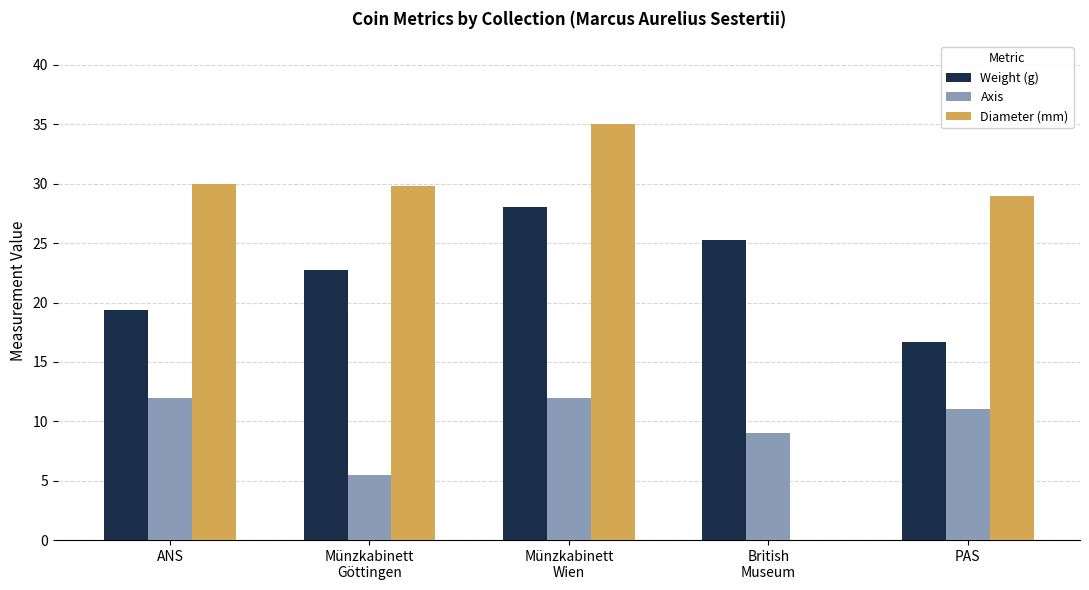

Which series changed the most between ANS and Münzkabinett
Göttingen?

Axis